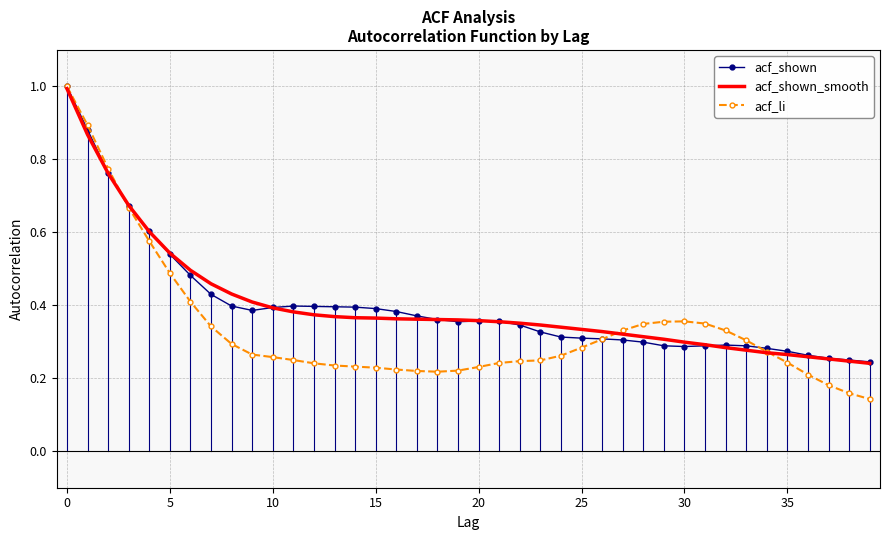

Which series has the widest spread of values?

acf_li